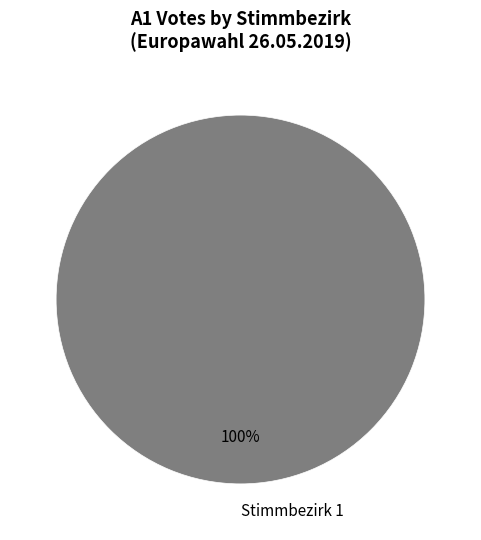

Is it true that Stimmbezirk 1 is 100% of the pie?

True